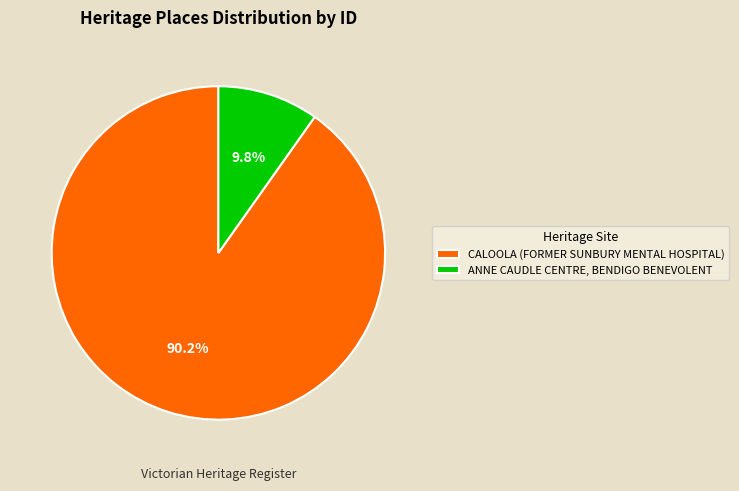

Which has a higher value, CALOOLA (FORMER SUNBURY MENTAL HOSPITAL) or ANNE CAUDLE CENTRE, BENDIGO BENEVOLENT?

CALOOLA (FORMER SUNBURY MENTAL HOSPITAL)